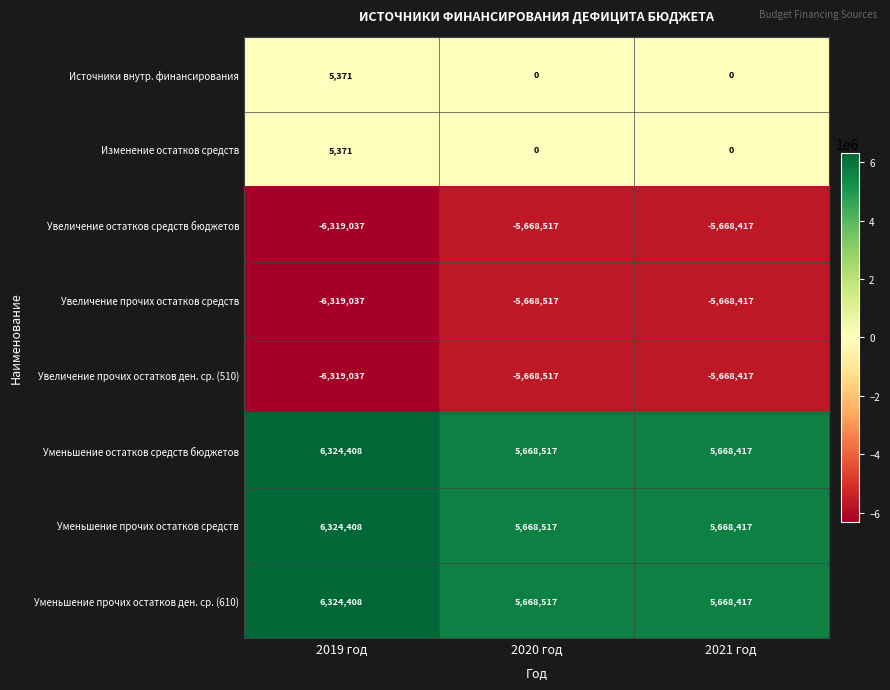

What is the maximum value shown in the chart?

6324408